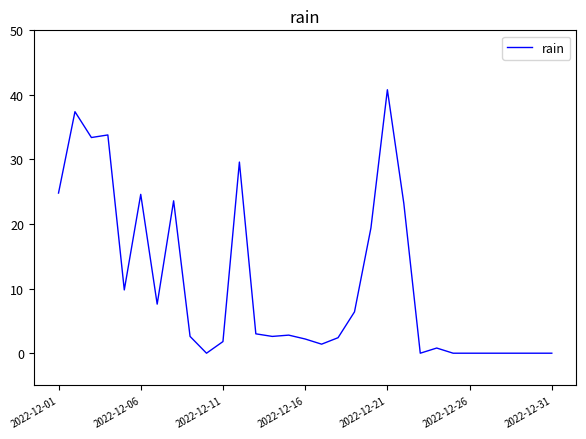

How many lines are shown in the chart?

1